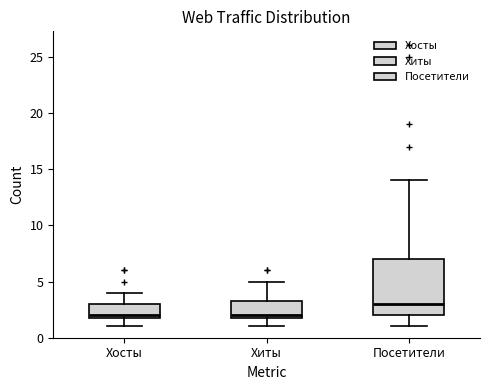

Comparing the boxes themselves (not the whiskers), which one is the tallest?

Посетители